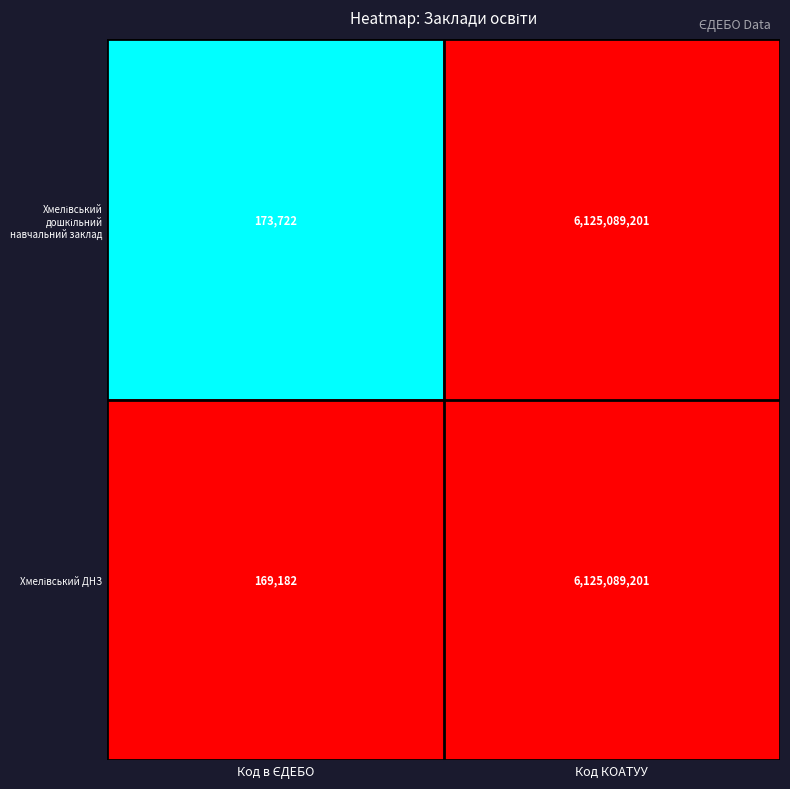

At which category is the sum across all series the highest?

Код КОАТУУ